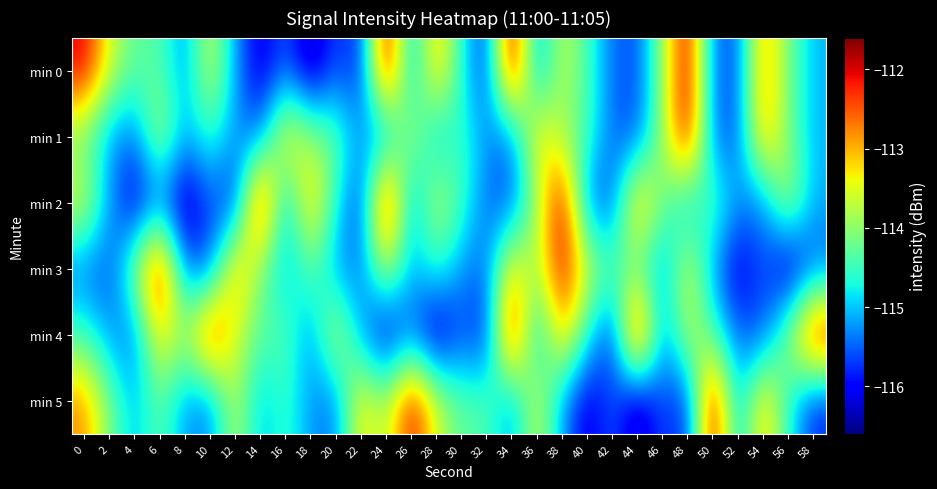

What is the total value across all series at 54?

-685.0